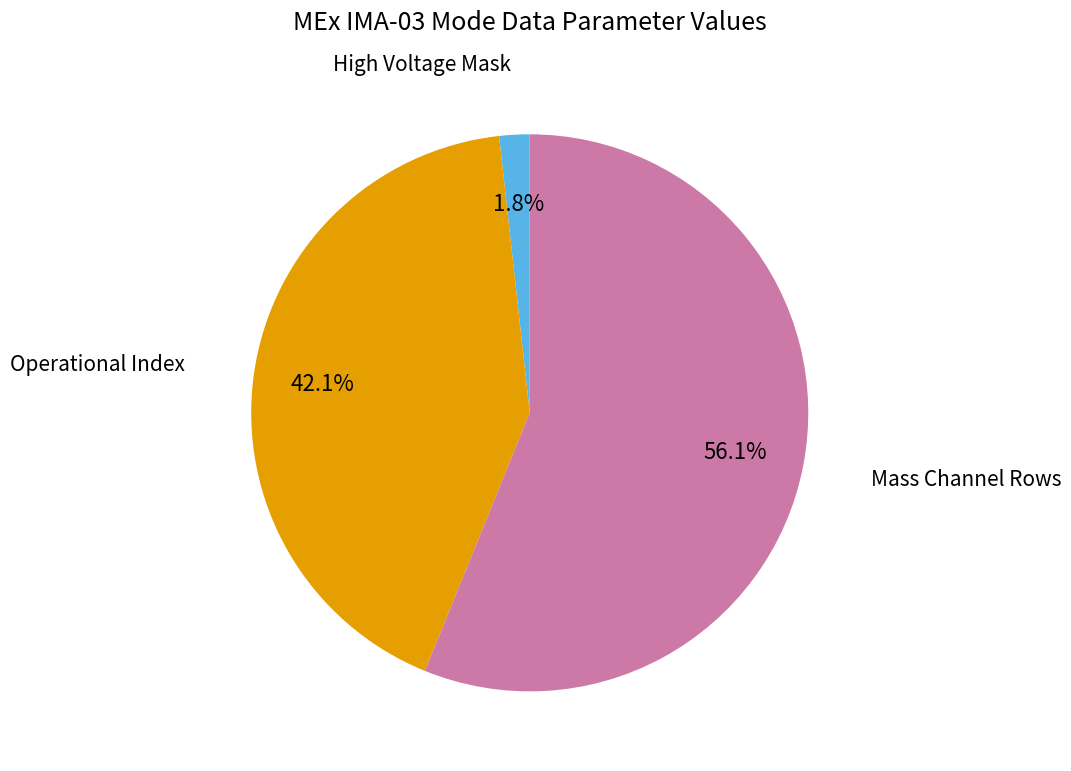

To the nearest percent, what is the difference between the largest and smallest slice percentages?

54%